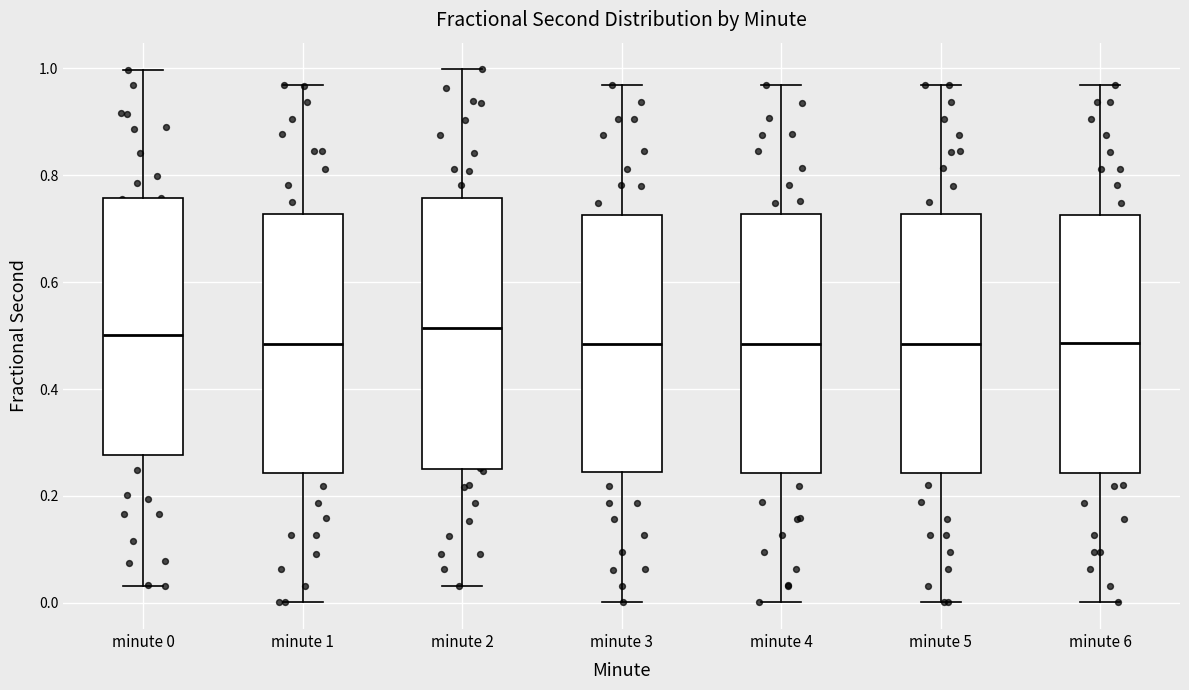

Where is the upper edge of the box for minute 2 on the y-axis? The values are not printed on the chart, so give them approximately, as read against the axis.

0.76